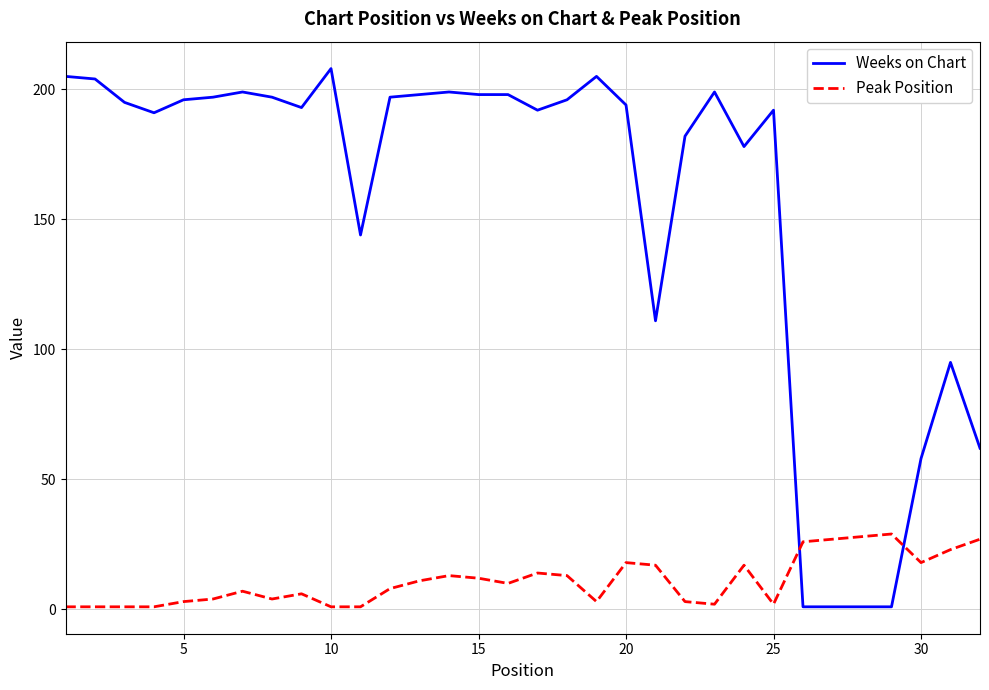

Rank the series by their maximum value, from lowest to highest.

Peak Position, Weeks on Chart